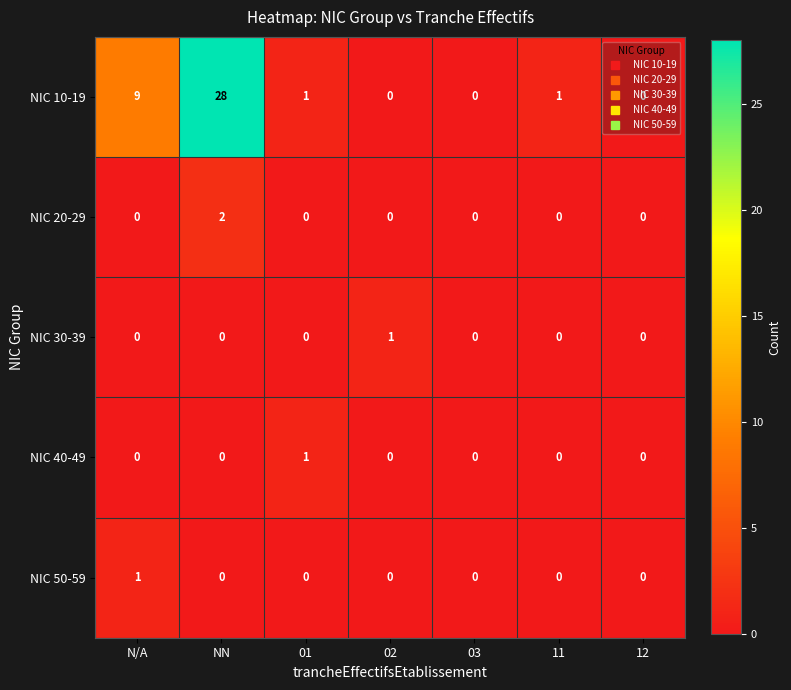

How many data points does each series have?

7